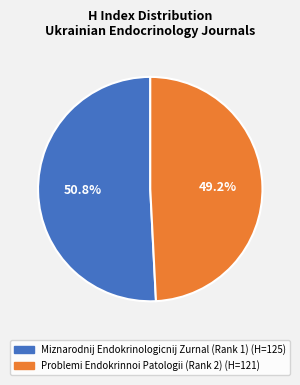

To the nearest percent, what portion does Miznarodnij Endokrinologicnij Zurnal (Rank 1) represent?

51%